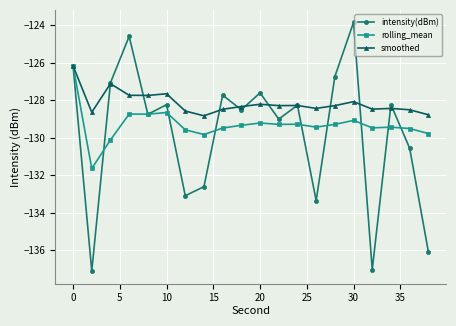

Which series has the largest total across all categories?

smoothed